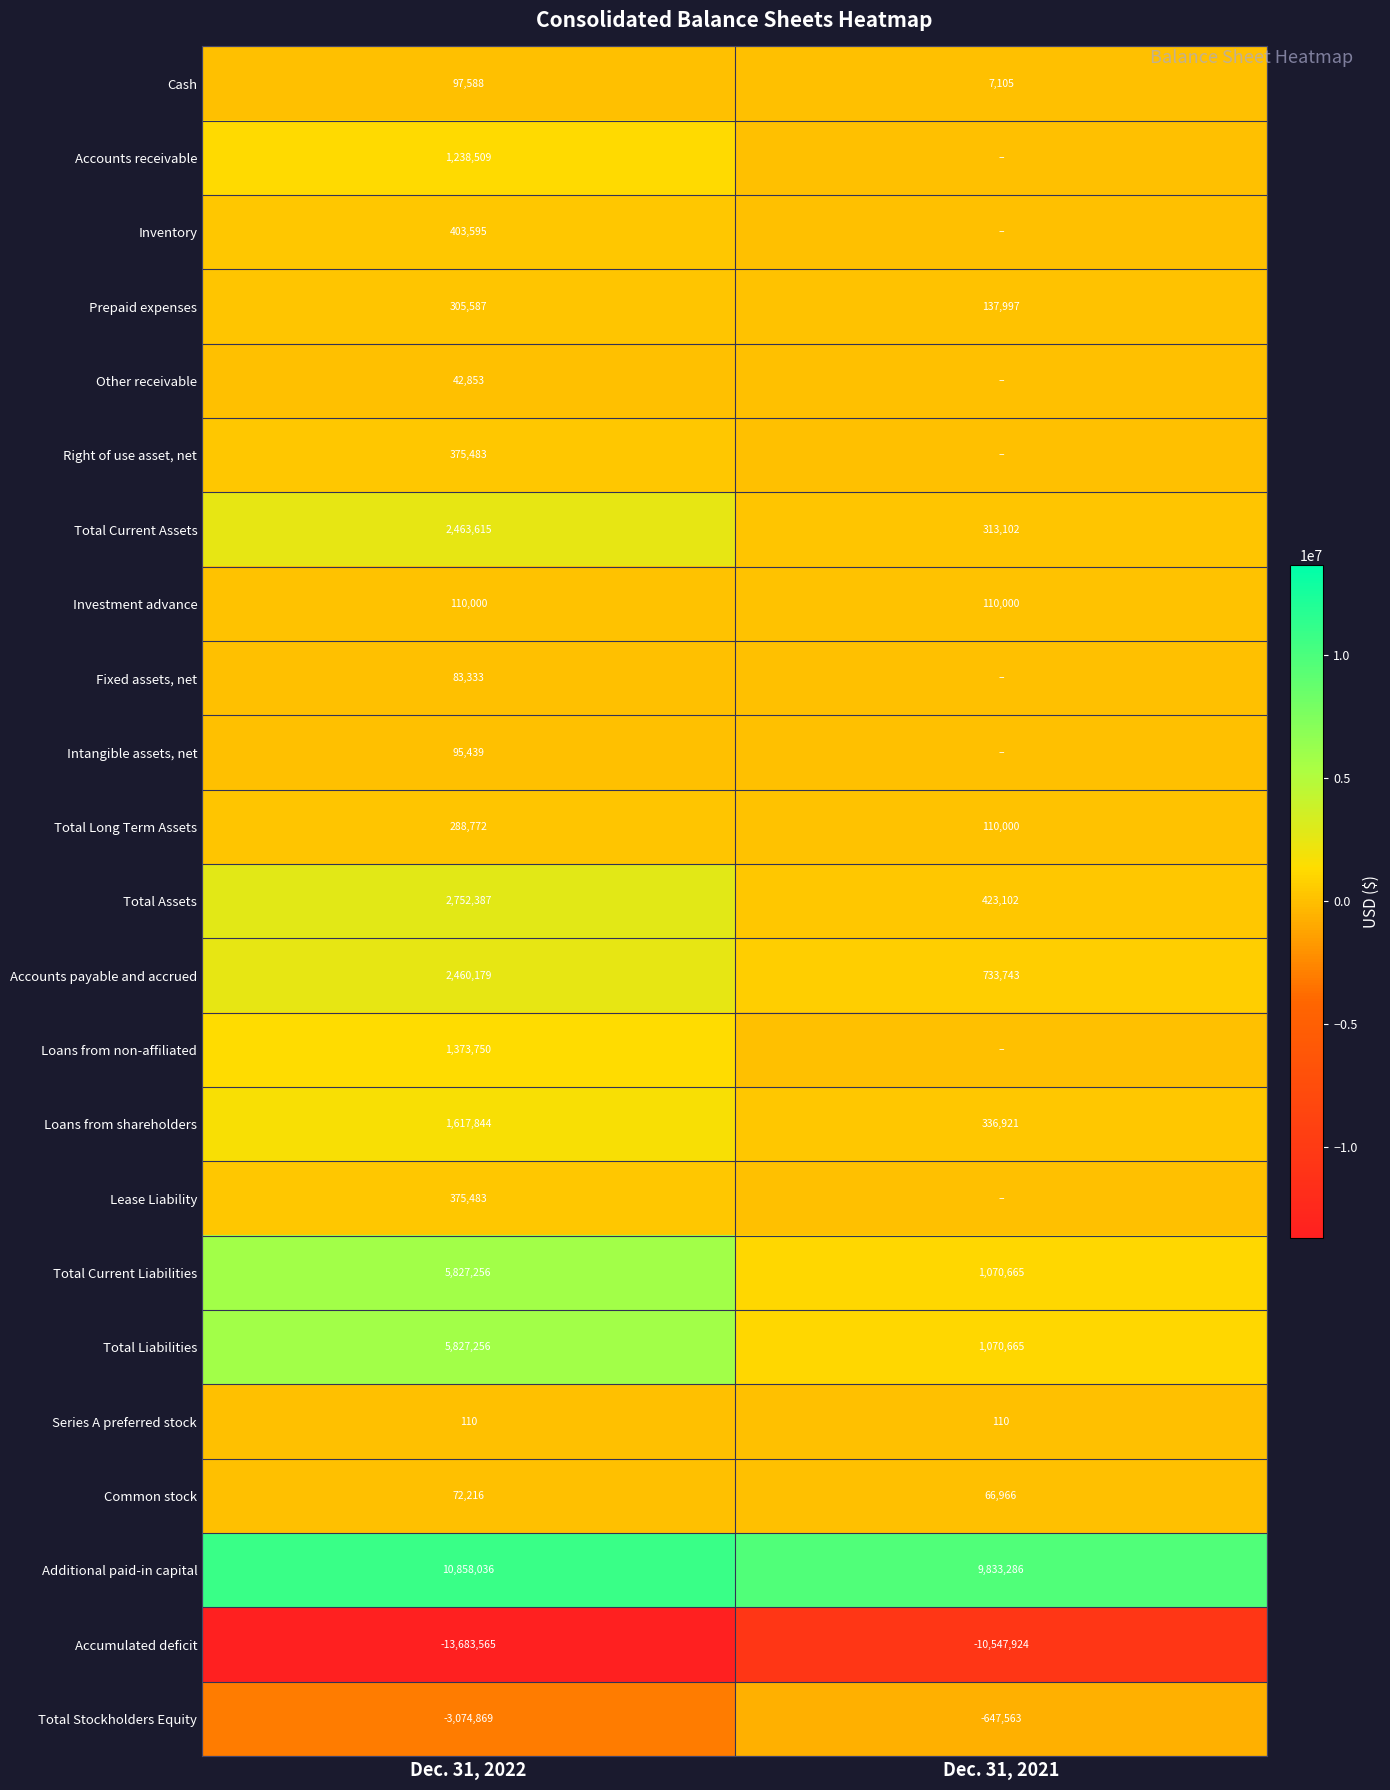

List the labels in order of Common stock value, smallest first.

Dec. 31, 2021, Dec. 31, 2022